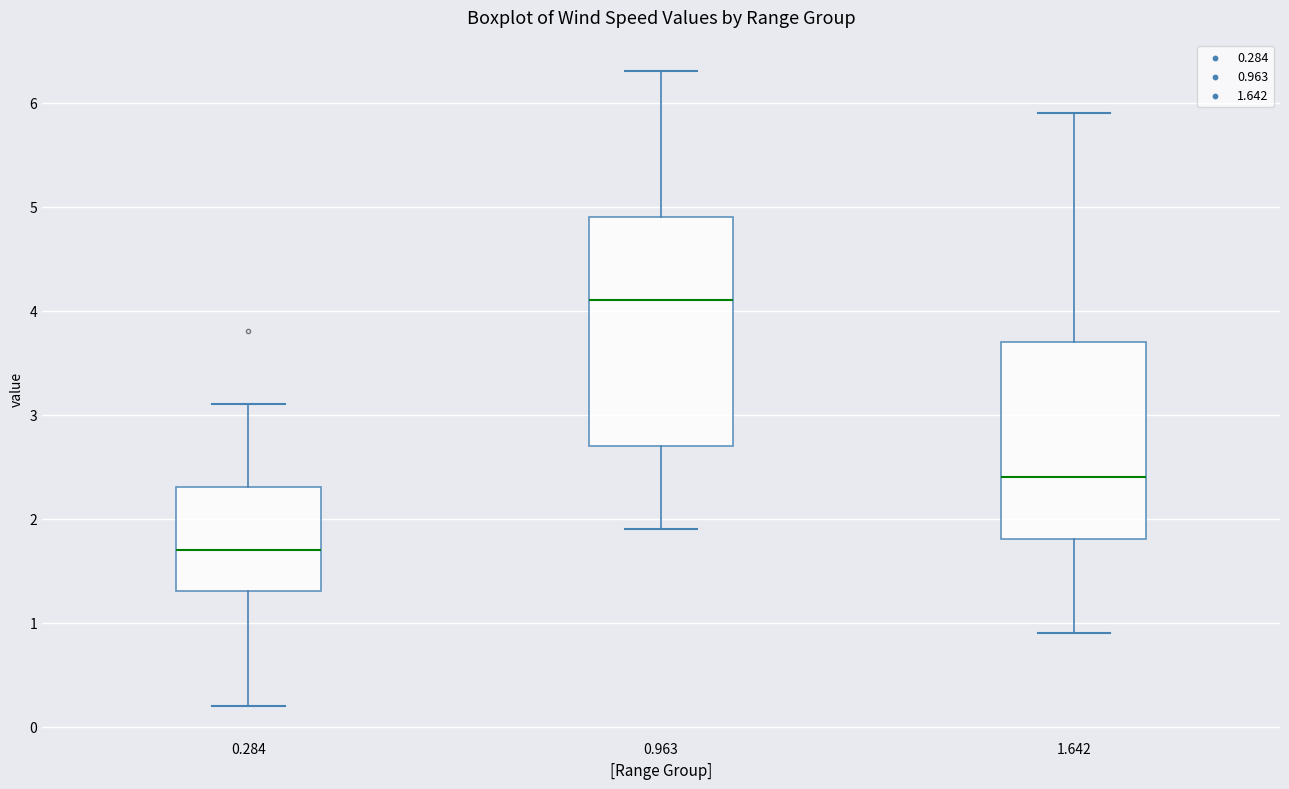

Comparing the boxes themselves (not the whiskers), which one is the tallest?

0.963